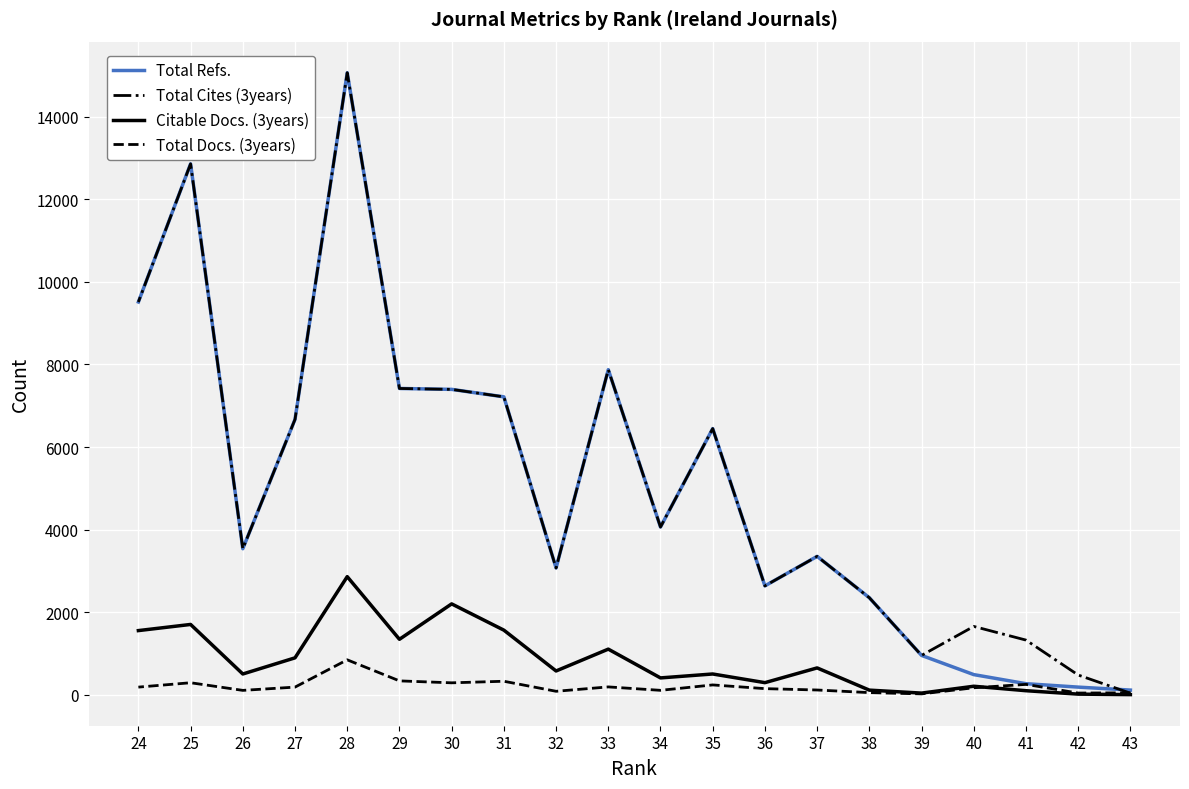

What is the difference between the maximum and minimum values in the Citable Docs. (3years) series?

2858